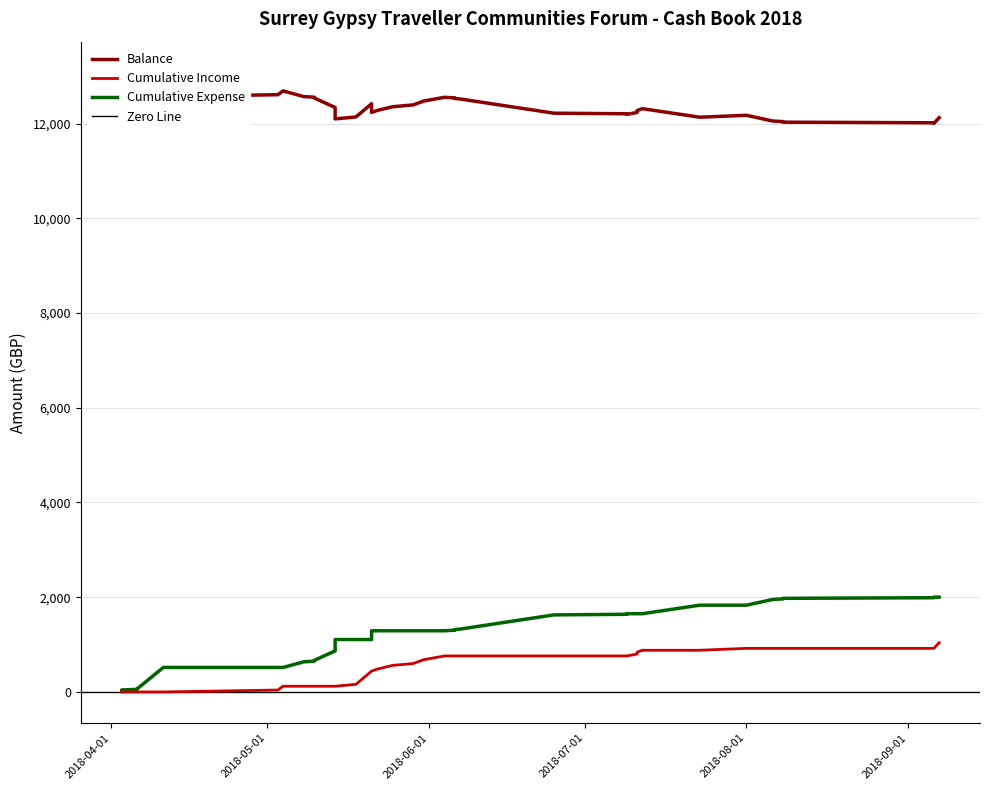

True or false: Total Expense has a value of 259.9 at 18.

False